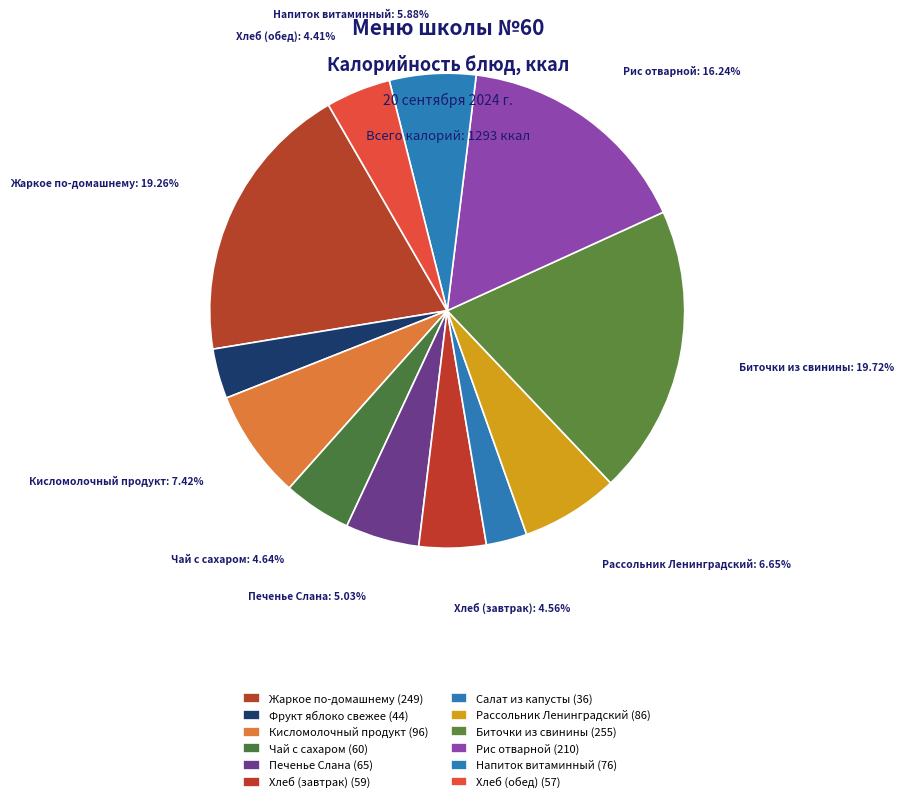

Count the number of slices in the pie.

12